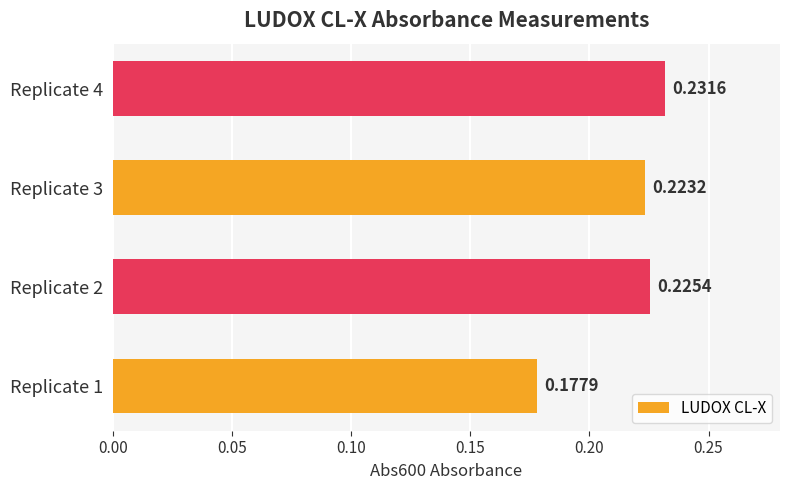

Rank the categories by value from highest to lowest.

Replicate 4, Replicate 2, Replicate 3, Replicate 1